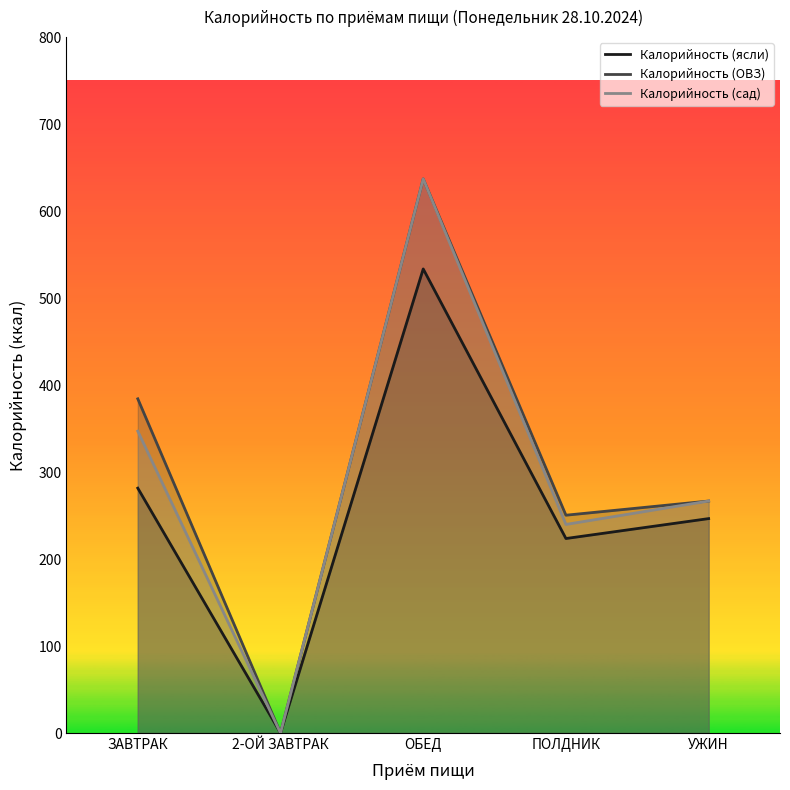

Reading left to right, extract all data points from this chart.

Калорийность (ясли): 281.5	0.0	533.5	223.6	246.5
Калорийность (ОВЗ): 384.2	0.0	637.0	250.4	266.7
Калорийность (сад): 347.0	0.0	637.0	239.8	266.7